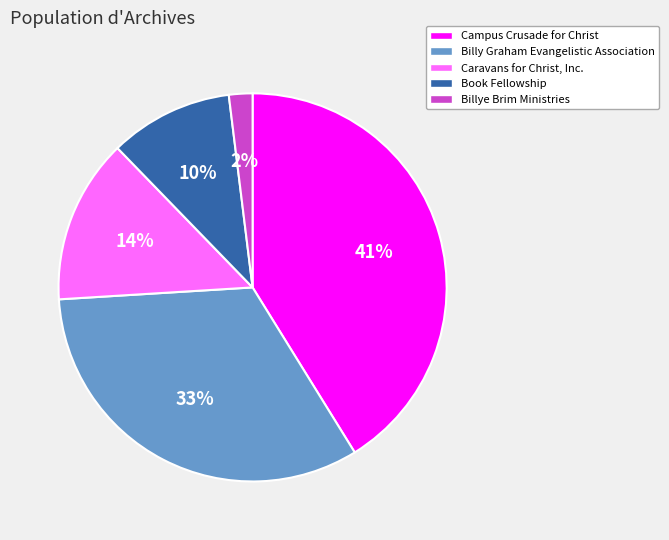

Is the sum of Caravans for Christ, Inc. and Billye Brim Ministries greater than half?

No